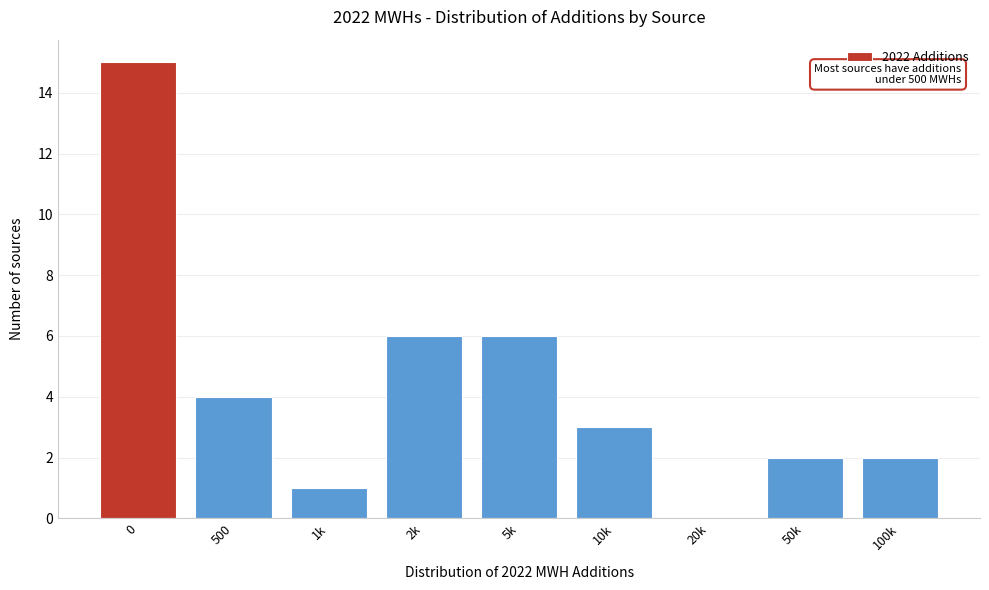

Reading right to left, what are all the values shown in this chart?

100k=2	50k=2	20k=0	10k=3	5k=6	2k=6	1k=1	500=4	0=15